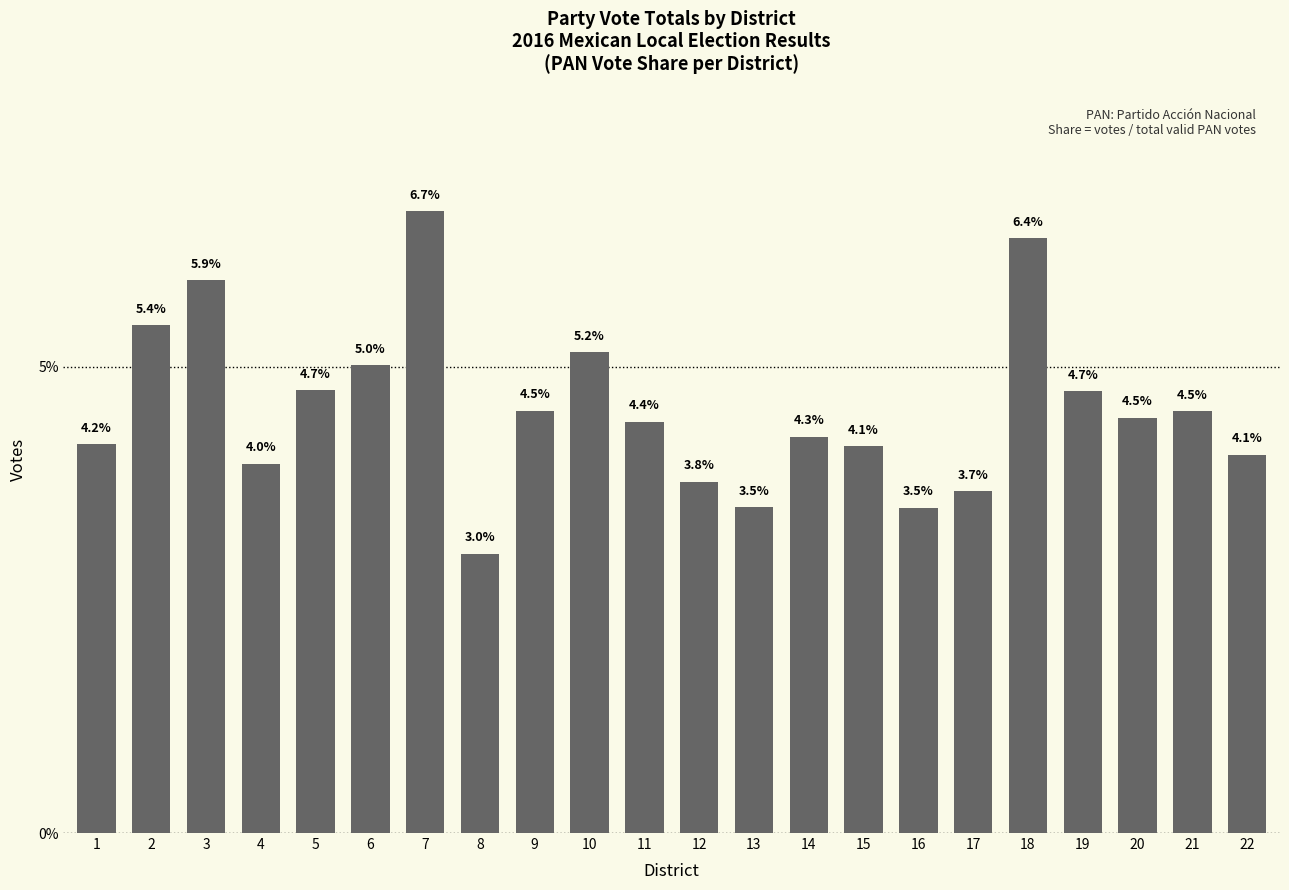

Is it true that the value at 3 is 0.0?

False